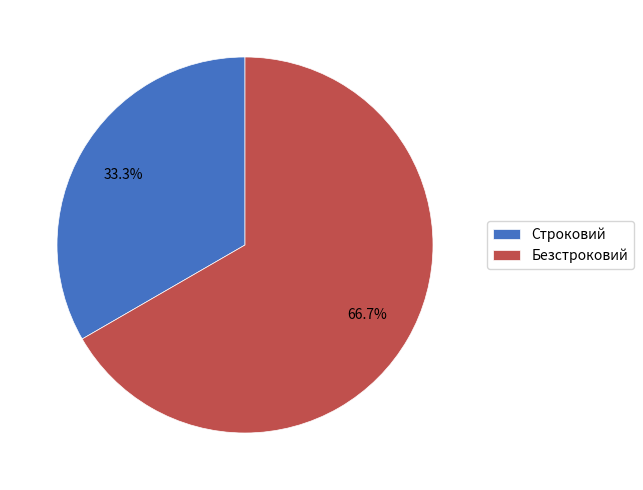

Which slice represents more than half of the pie?

Безстроковий